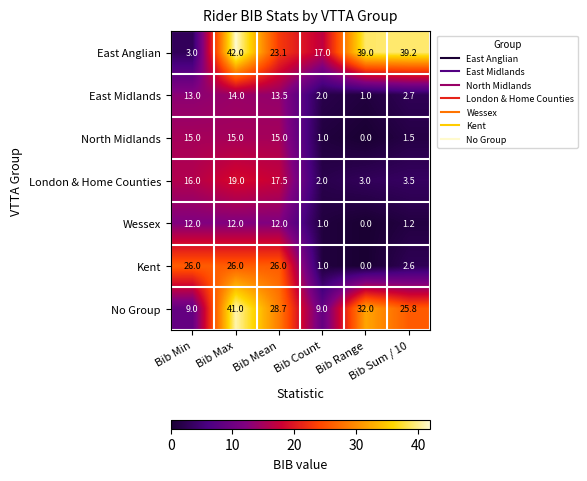

What is the difference between the second highest and second lowest values in the Kent series?

25.0